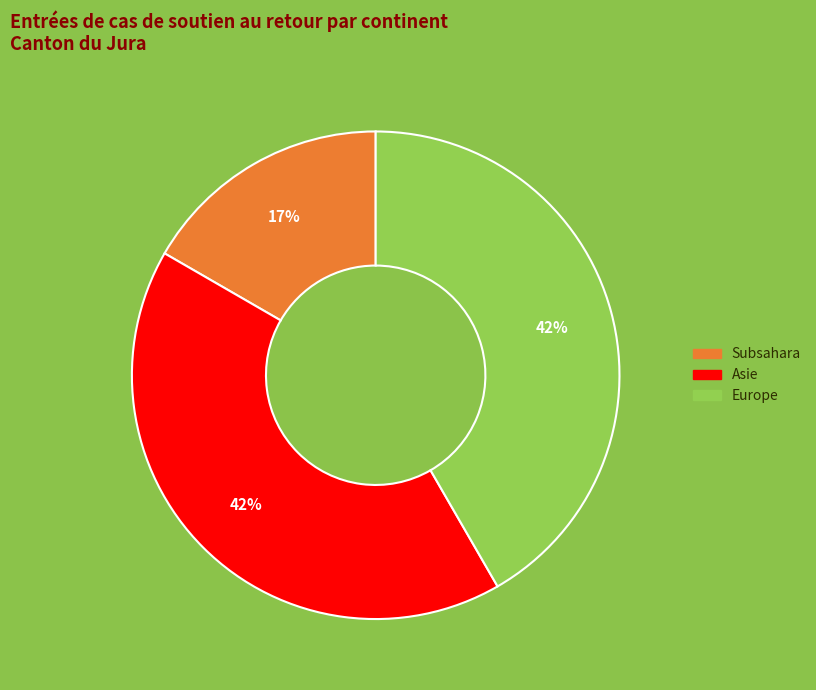

How many slices are in this pie chart?

3